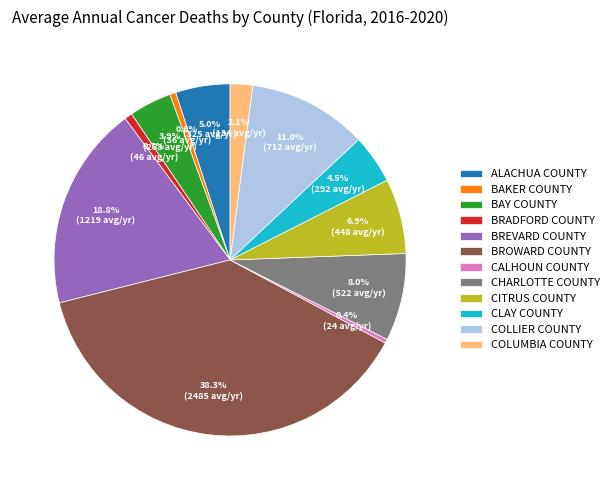

Is the sum of BREVARD COUNTY and BAKER COUNTY greater than half?

No